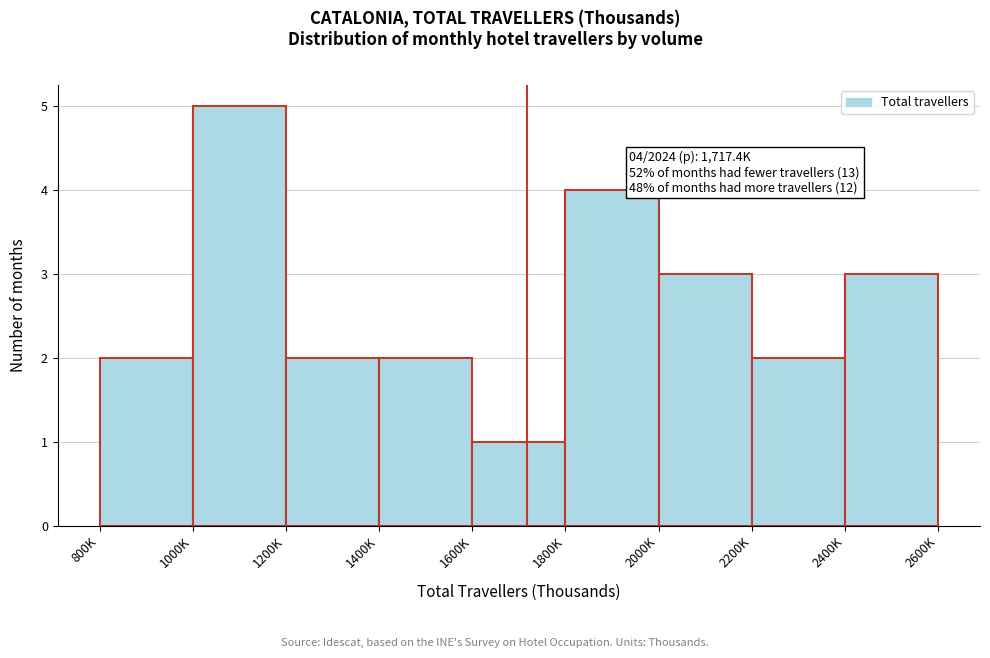

Reading left to right, extract all data points from this chart.

2	5	2	2	1	4	3	2	3